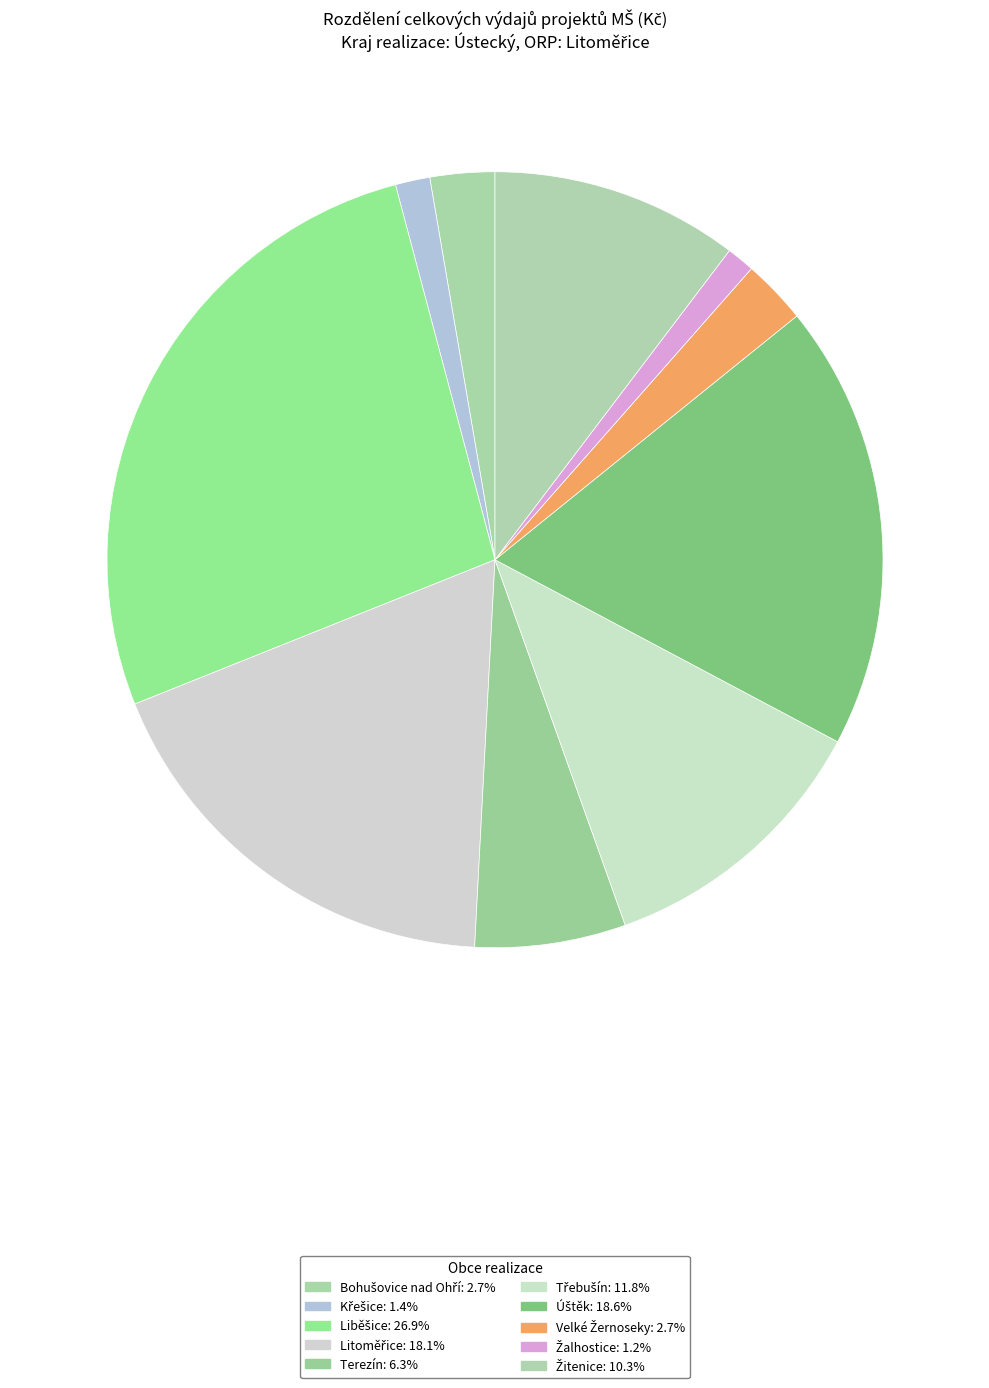

Is there a majority slice in this chart?

No